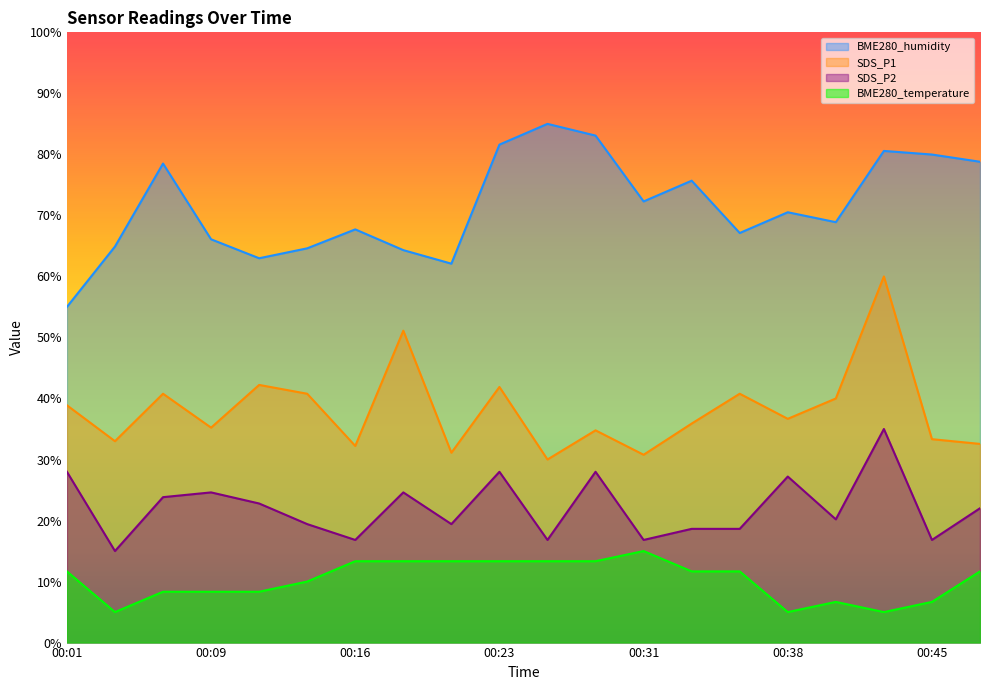

True or false: SDS_P2 and SDS_P1 cross at least once.

False